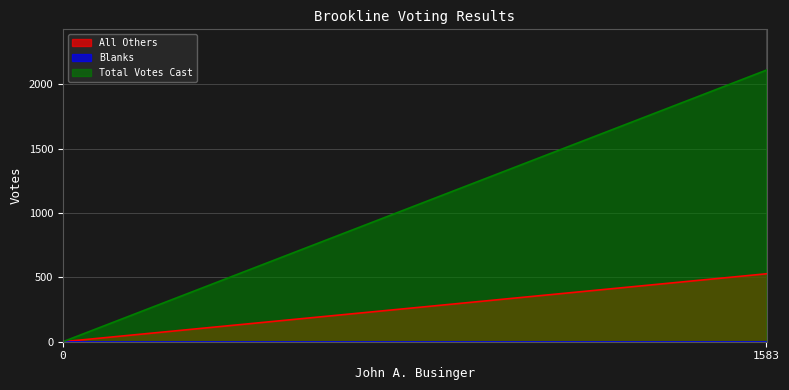

Rank the categories by Blanks value from lowest to highest.

0, 1583